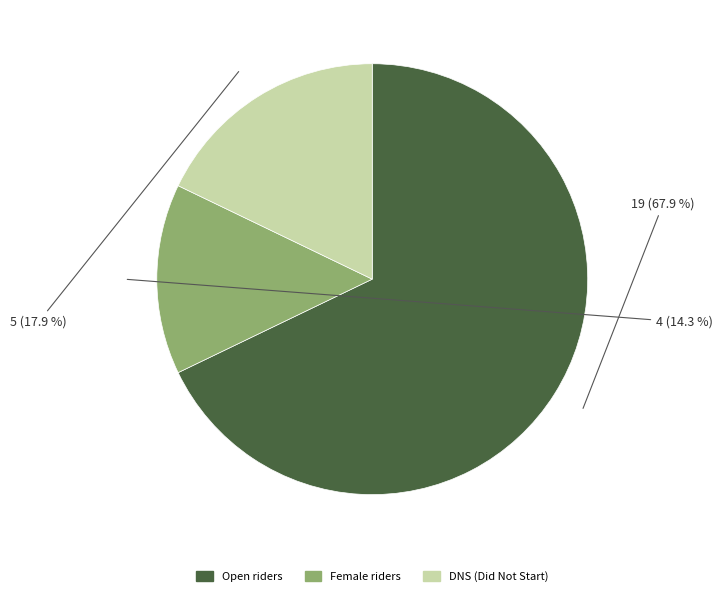

What percentage is the Female slice, to the nearest percent?

14%